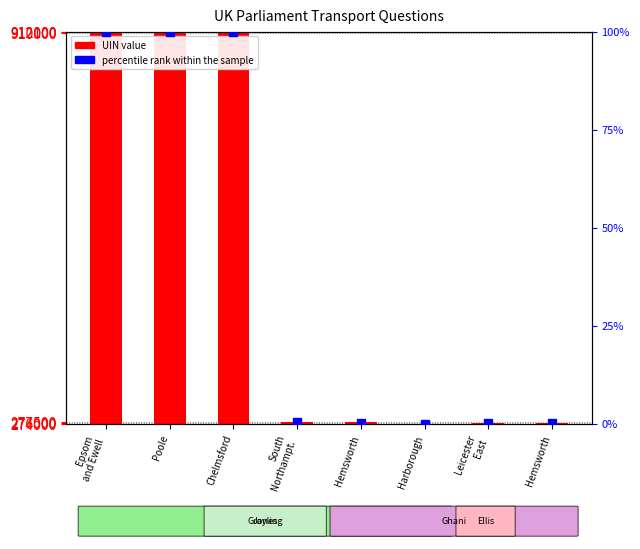

At which category is the sum across all series the highest?

Chelmsford